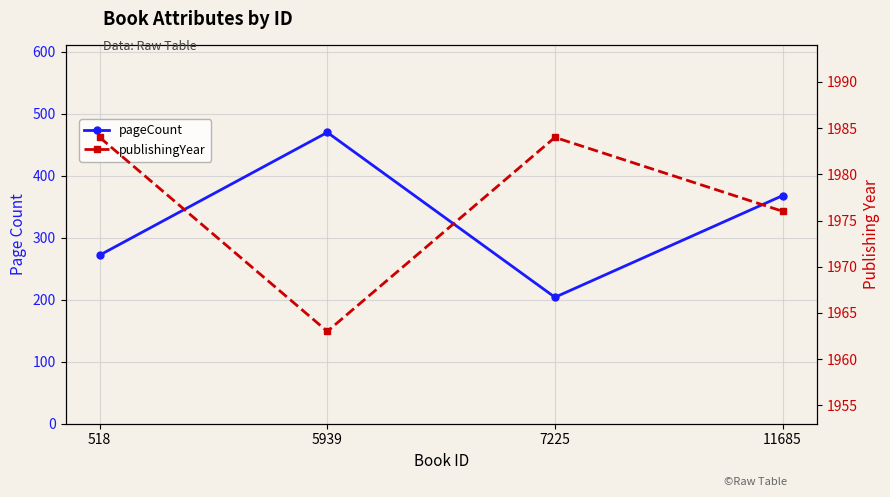

Reading left to right, extract all data points from this chart.

pageCount: 272	470	204	368
publishingYear: 1984	1963	1984	1976